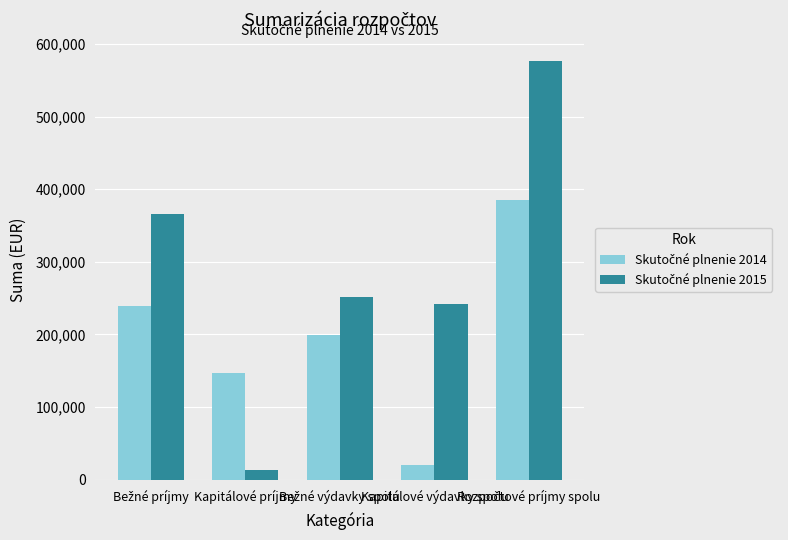

What is the smallest value displayed?

13050.0